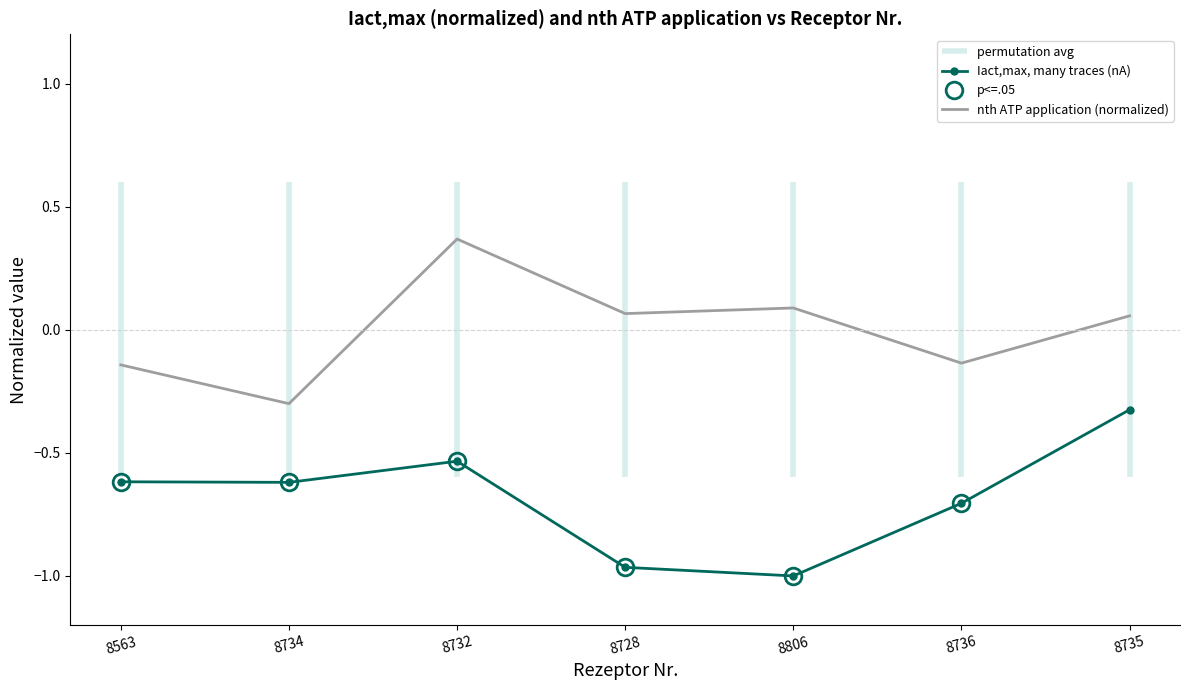

At which label does Iact,max, many traces (nA) reach its peak?

8735